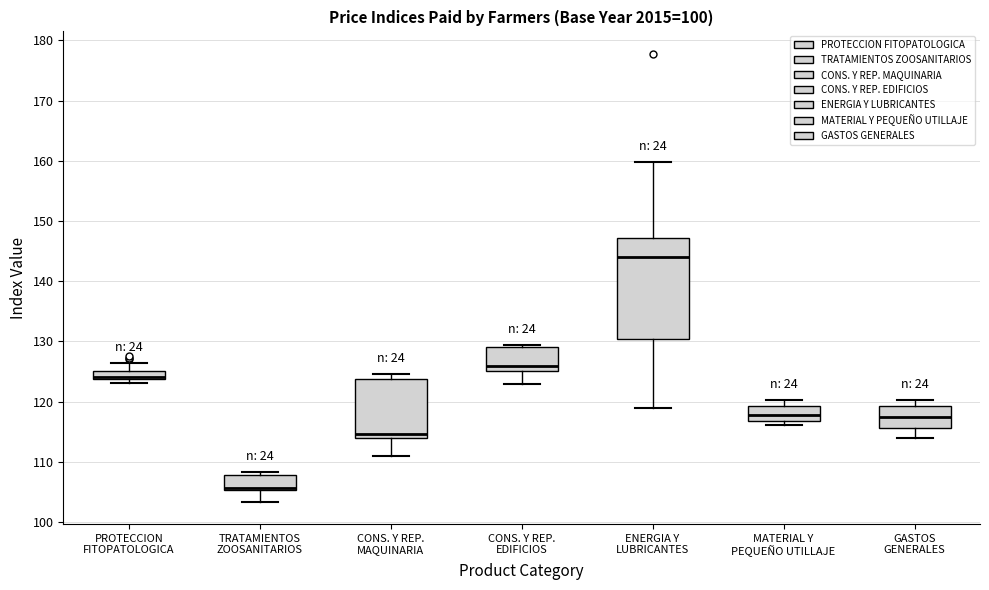

Which box is the tallest, from its lower edge to its upper edge?

ENERGIA Y LUBRICANTES